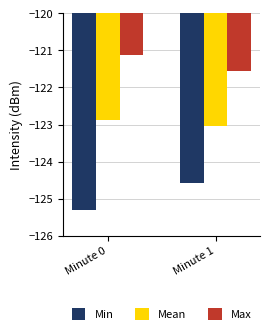

Which series has the largest range (max minus min)?

Min